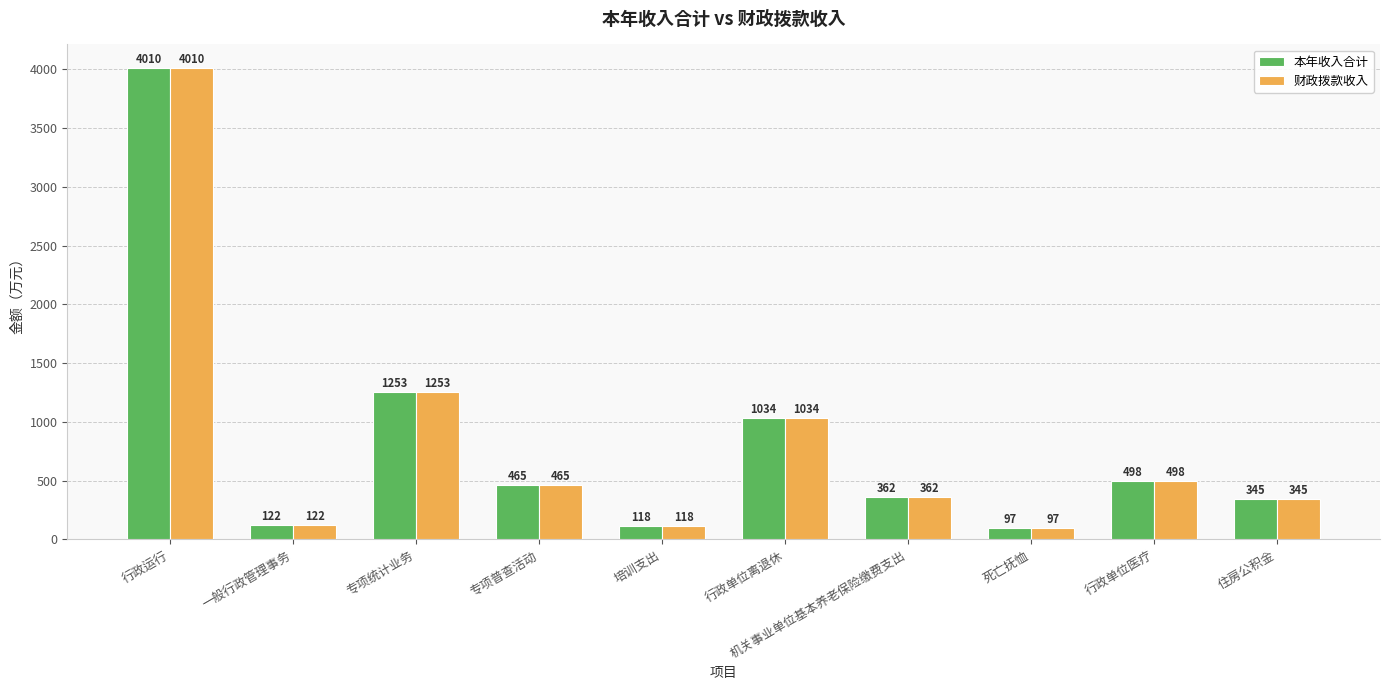

True or false: 本年收入合计 has a value of 662.9 at 行政单位离退休.

False